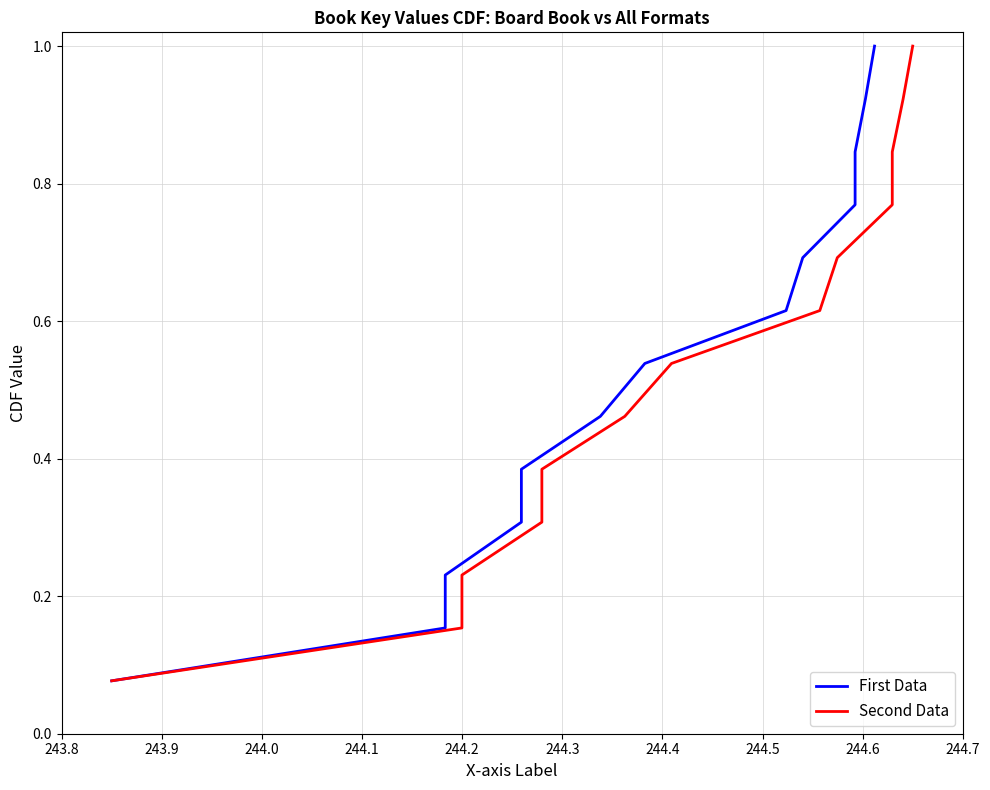

How many lines are shown in the chart?

2